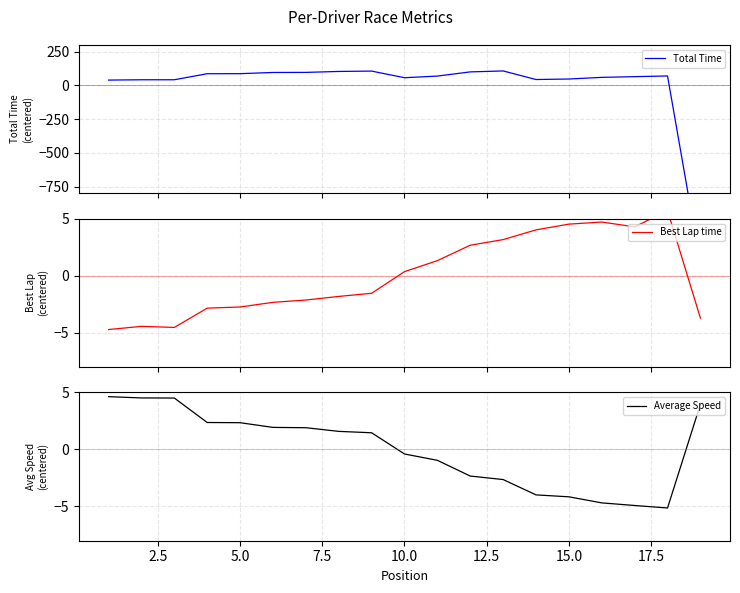

What is the minimum value for Best Lap time?

-4.7